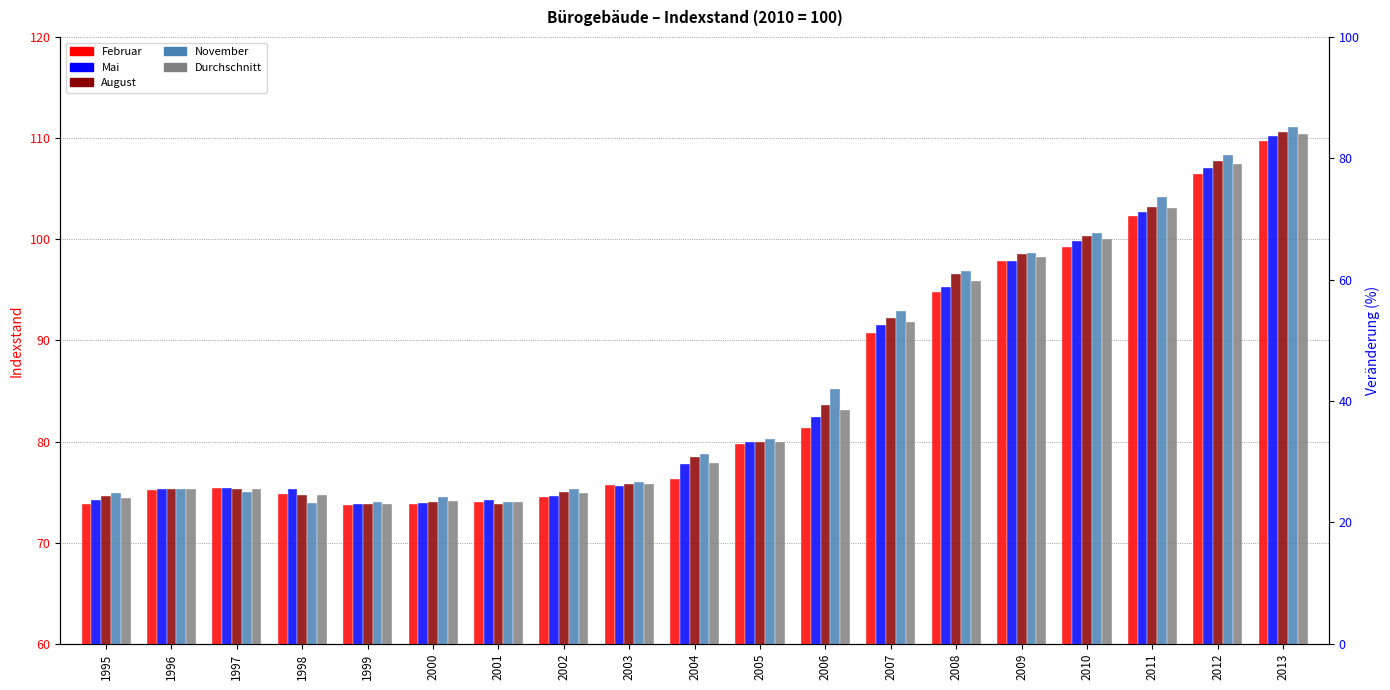

What is the sum of all Februar values?

1609.2